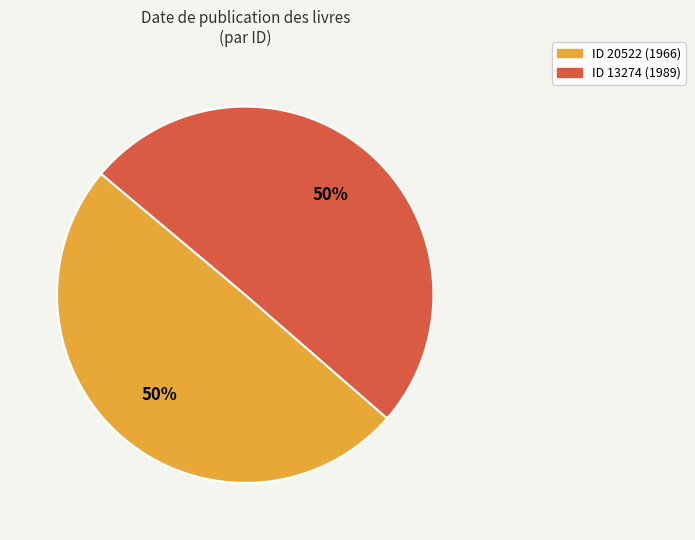

To the nearest percent, what is the average slice percentage?

50%